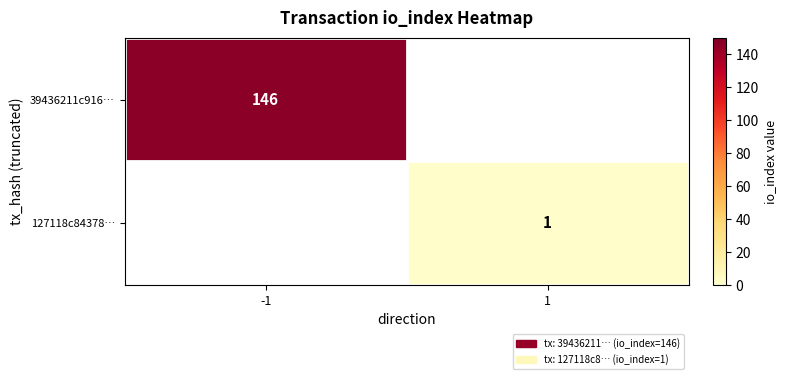

Which label corresponds to the smallest value in the chart?

1